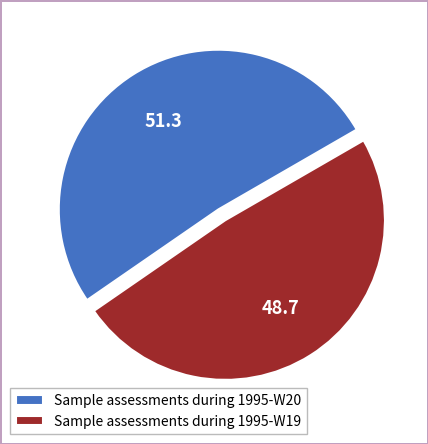

Count the number of slices in the pie.

2